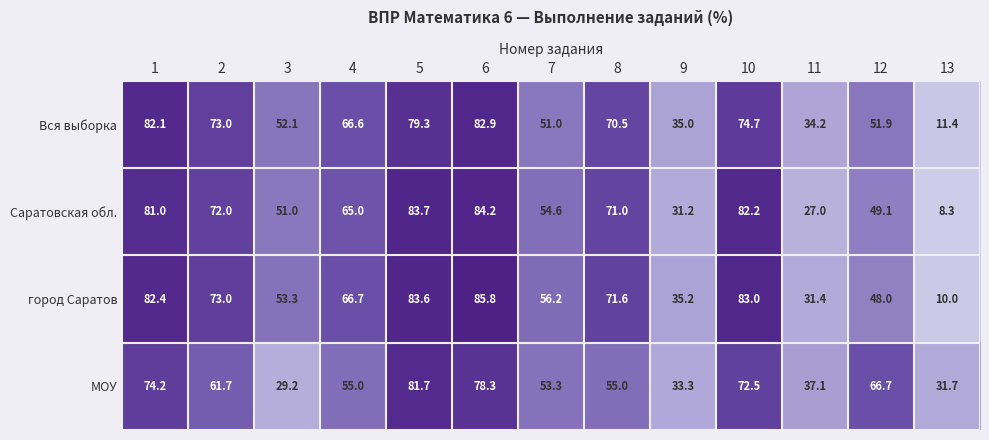

True or false: Саратовская обл. has a value of 43.1 at 2.

False